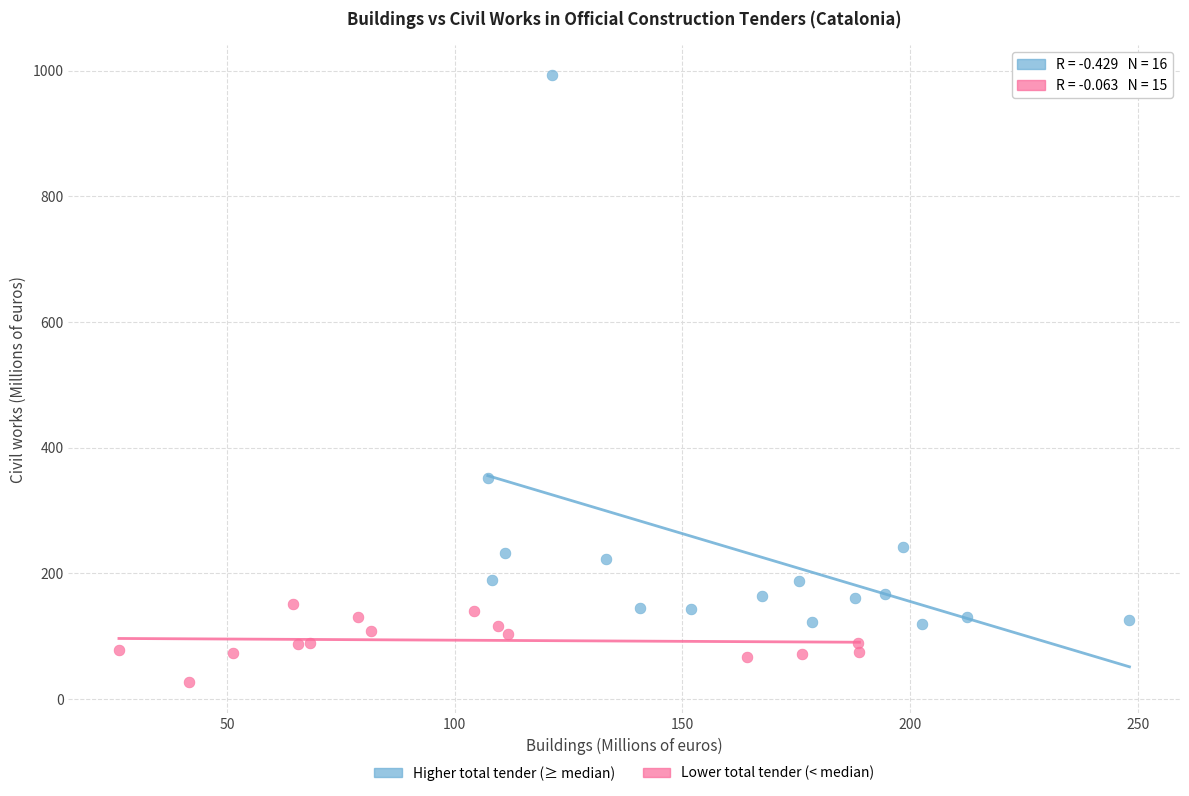

Which series contains the lowest Y value?

Lower total tender (< median)